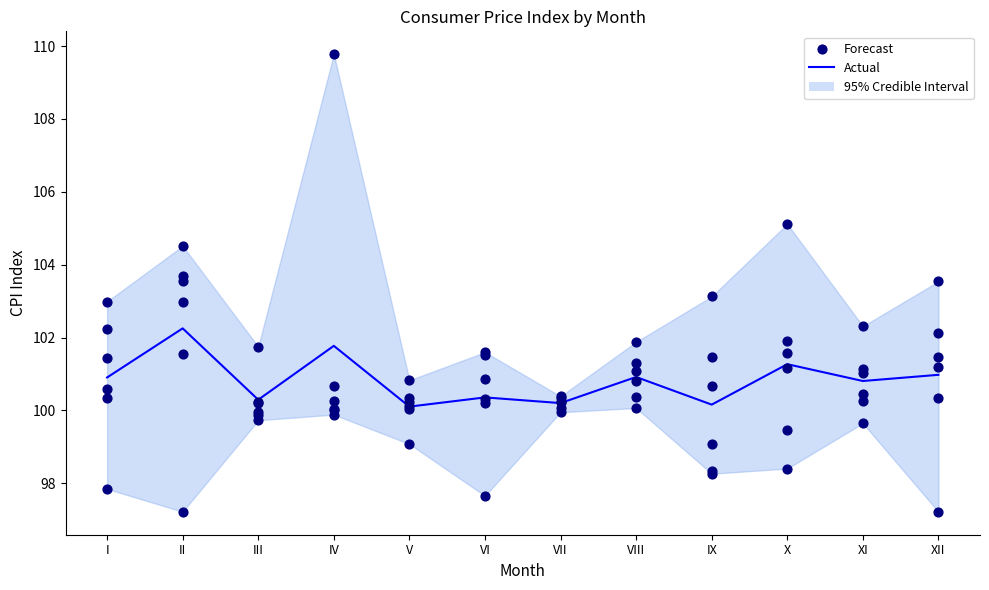

Is the value of col_9 (IX) at VII greater than the value of Actual at V?

Yes